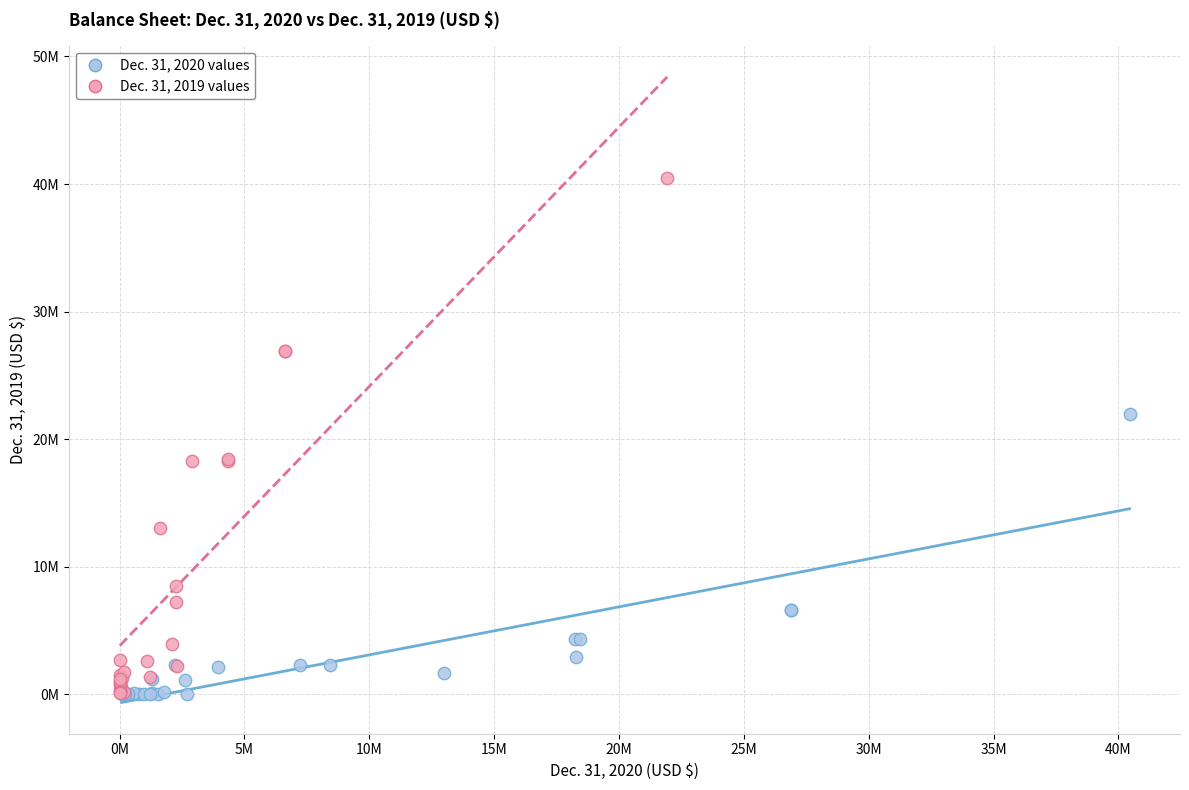

Which series has the widest spread of Y values?

Dec. 31, 2019 values